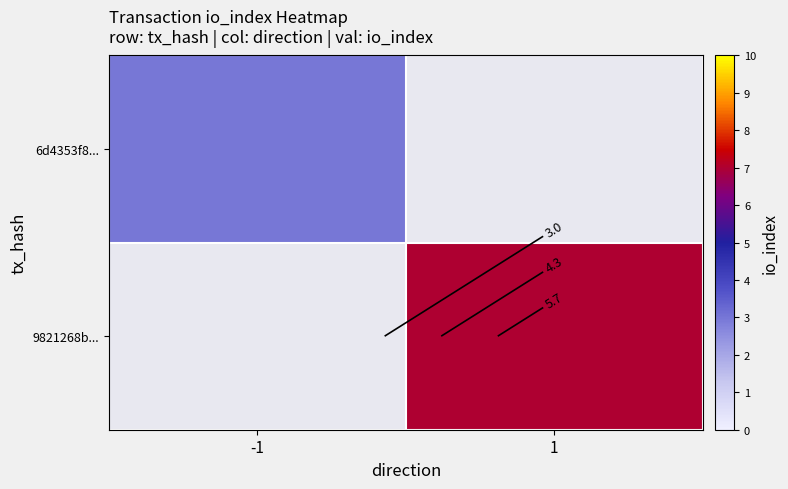

Count the number of data series in this chart.

2